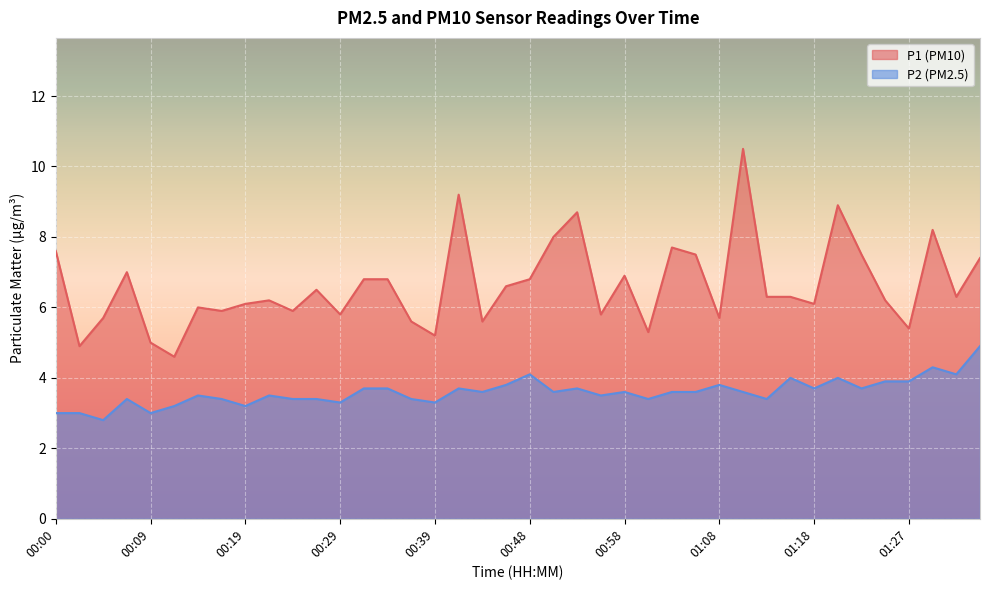

Rank the series by their average value, from lowest to highest.

P2 (PM2.5), P1 (PM10)